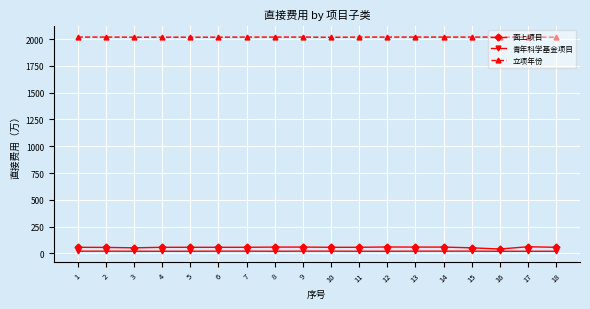

The value of 面上项目 at 15 is 52.0. True or false?

True